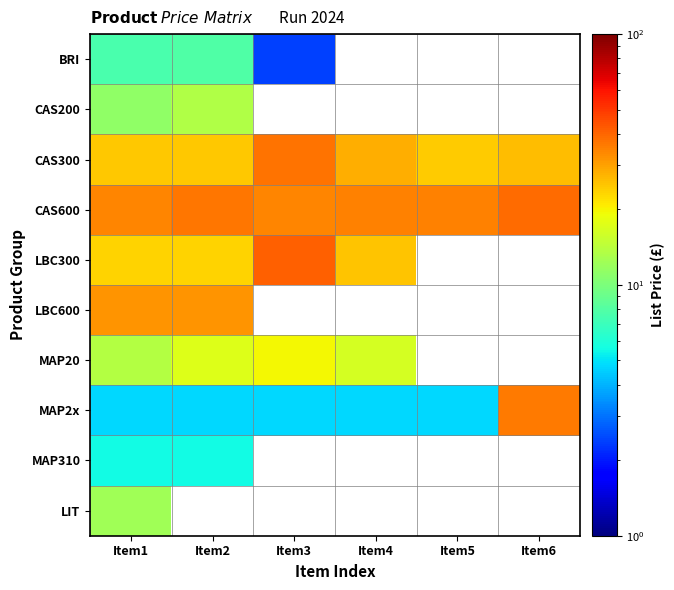

True or false: MAP20 has a value of 16.4 at Item4.

True